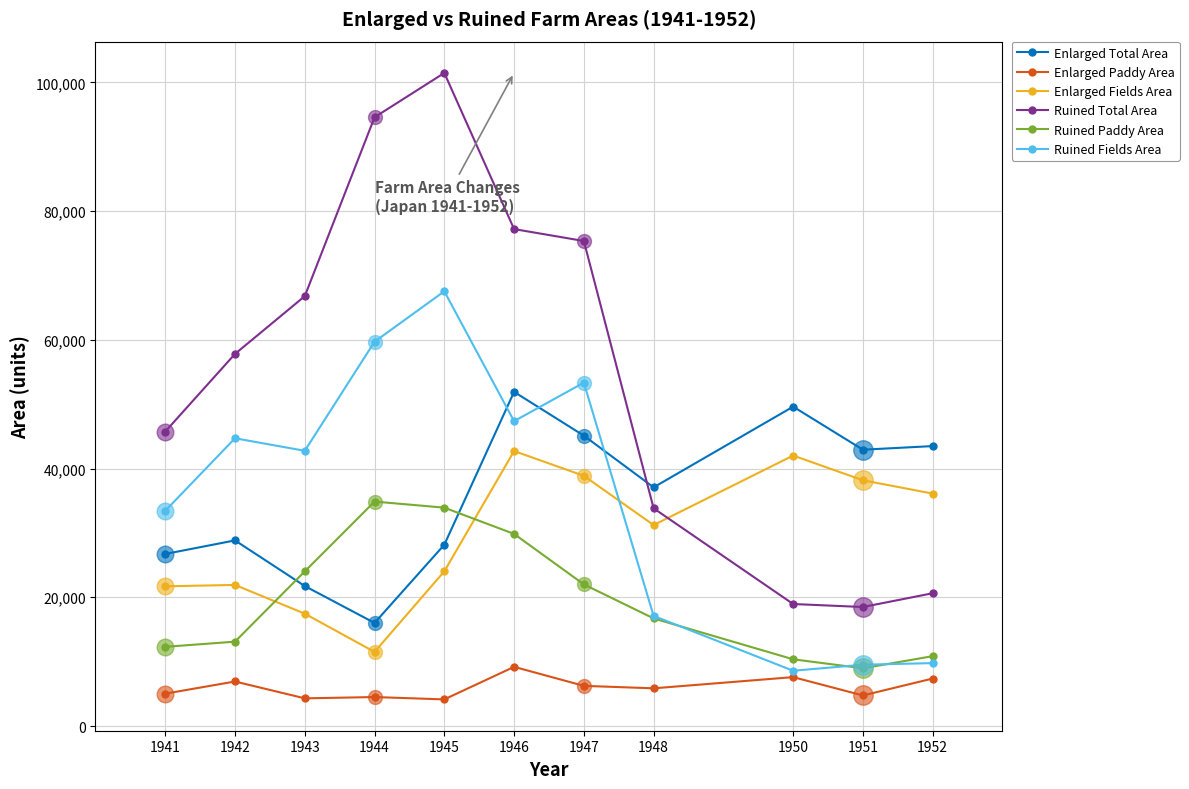

What is the difference between the highest and lowest values at 1942?

50892